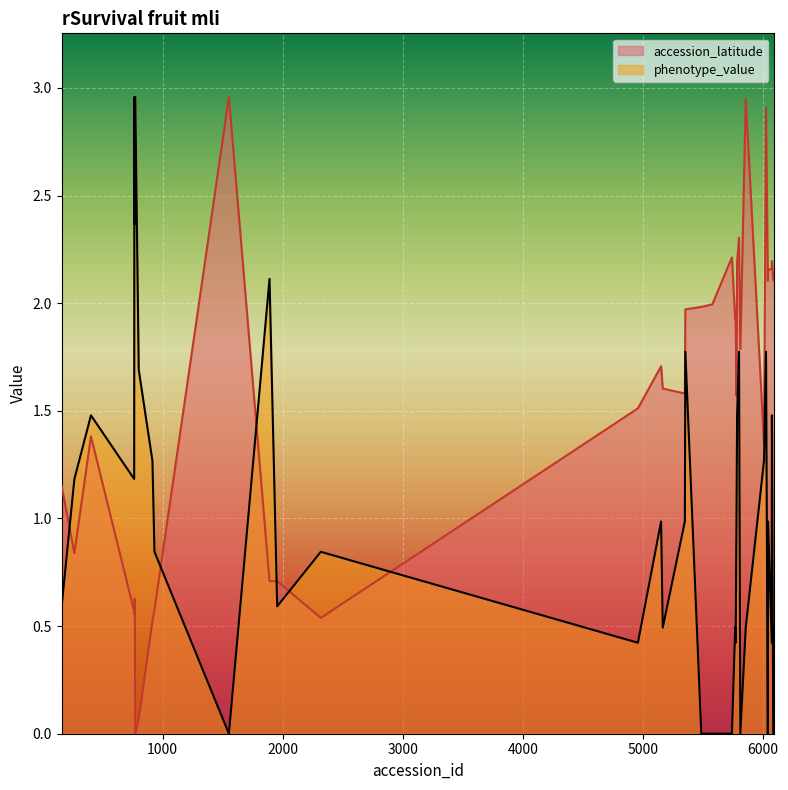

Reading right to left, what are all the values shown in this chart?

accession_latitude: 6094=2.1	6092=2.1	6090=2.1	6085=2.1	6074=2.2	6073=2.2	6042=2.2	6040=2.1	6025=2.9	6008=1.4	5856=3.0	5811=1.8	5800=2.3	5784=2.2	5779=1.6	5772=1.9	5768=1.9	5741=2.2	5577=2.0	5486=2.0	5353=2.0	5349=1.6	5165=1.6	5151=1.7	4958=1.5	2317=0.5	1954=0.7	1890=0.7	1552=3.0	932=0.6	915=0.5	801=0.1	772=0.0	768=0.6	766=0.6	765=0.6	763=0.6	403=1.4	265=0.8	159=1.1
phenotype_value: 6094=0.5	6092=0.0	6090=0.0	6085=0.0	6074=1.5	6073=0.4	6042=1.0	6040=0.0	6025=1.8	6008=1.3	5856=0.5	5811=0.0	5800=1.8	5784=1.5	5779=1.0	5772=0.4	5768=0.5	5741=0.0	5577=0.0	5486=0.0	5353=1.8	5349=1.0	5165=0.5	5151=1.0	4958=0.4	2317=0.8	1954=0.6	1890=2.1	1552=0.0	932=0.8	915=1.3	801=1.7	772=3.0	768=2.4	766=3.0	765=3.0	763=1.2	403=1.5	265=1.2	159=0.6